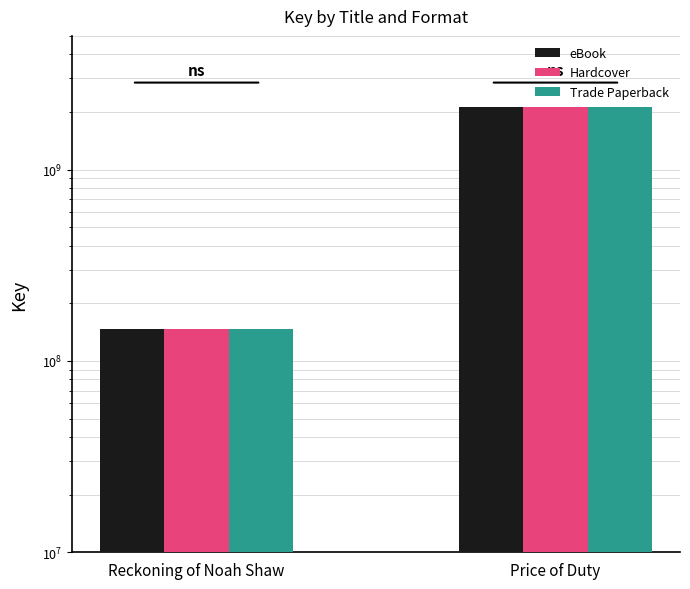

Which series has the largest range (max minus min)?

eBook